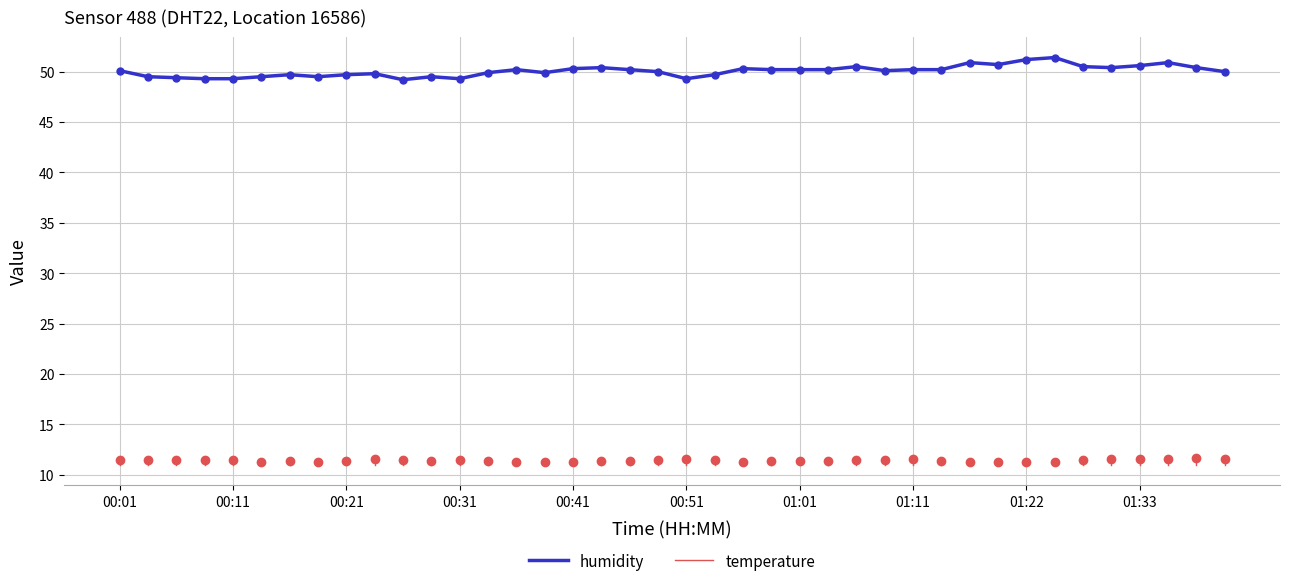

List the series in order of their peak value, highest first.

humidity, temperature